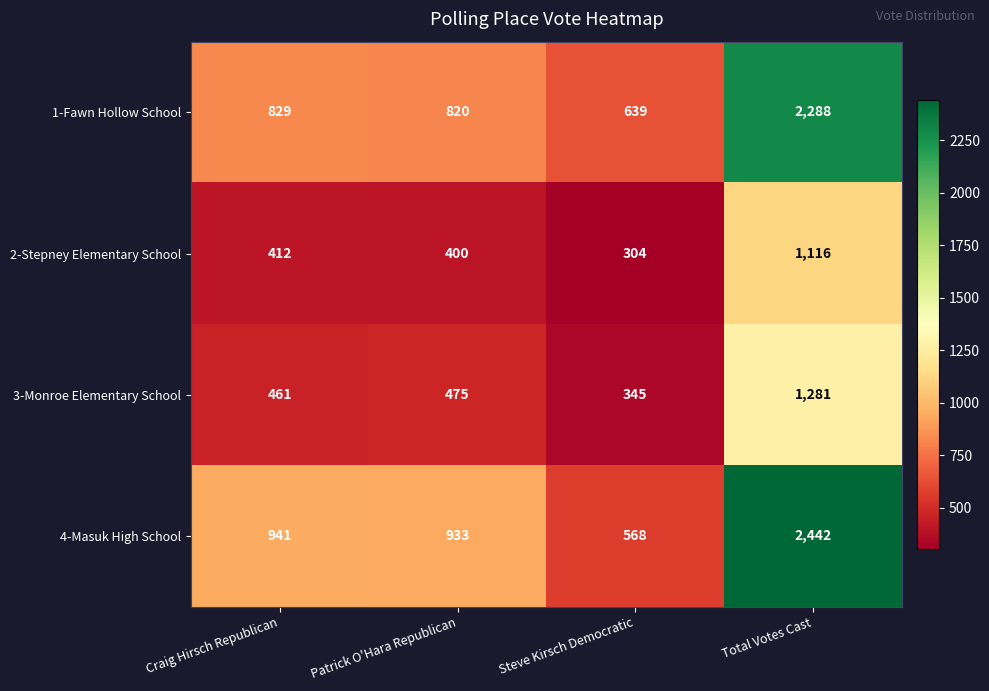

At how many categories does at least one series exceed 1548?

1